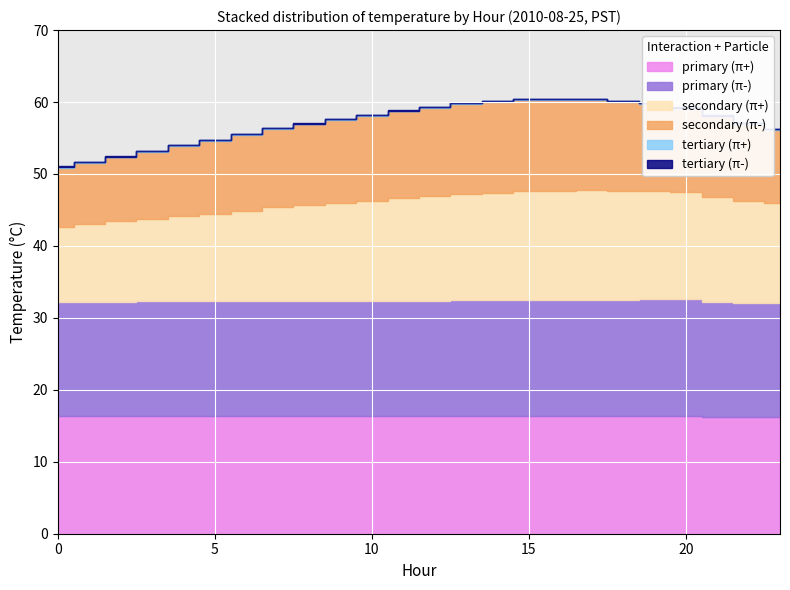

What are all the series names shown in the legend?

primary (π+), primary (π-), secondary (π+), secondary (π-), tertiary (π+), tertiary (π-)